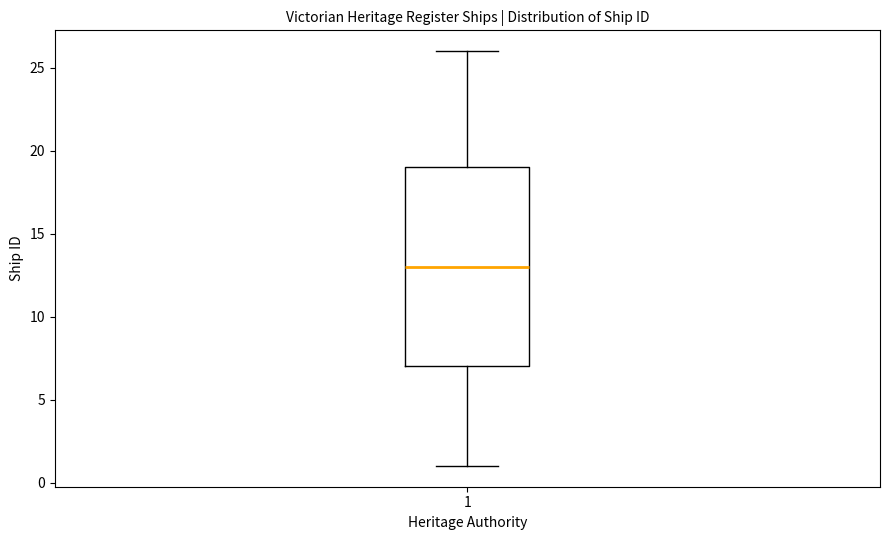

Where does the median line of the box at x = 1 sit on the y-axis? The values are not printed on the chart, so give them approximately, as read against the axis.

13